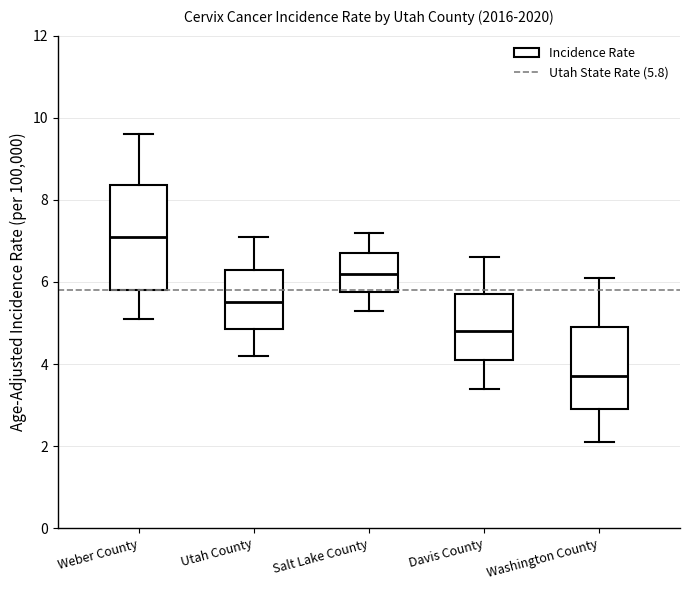

Where is the lower edge of the box for Weber County on the y-axis? The values are not printed on the chart, so give them approximately, as read against the axis.

5.8